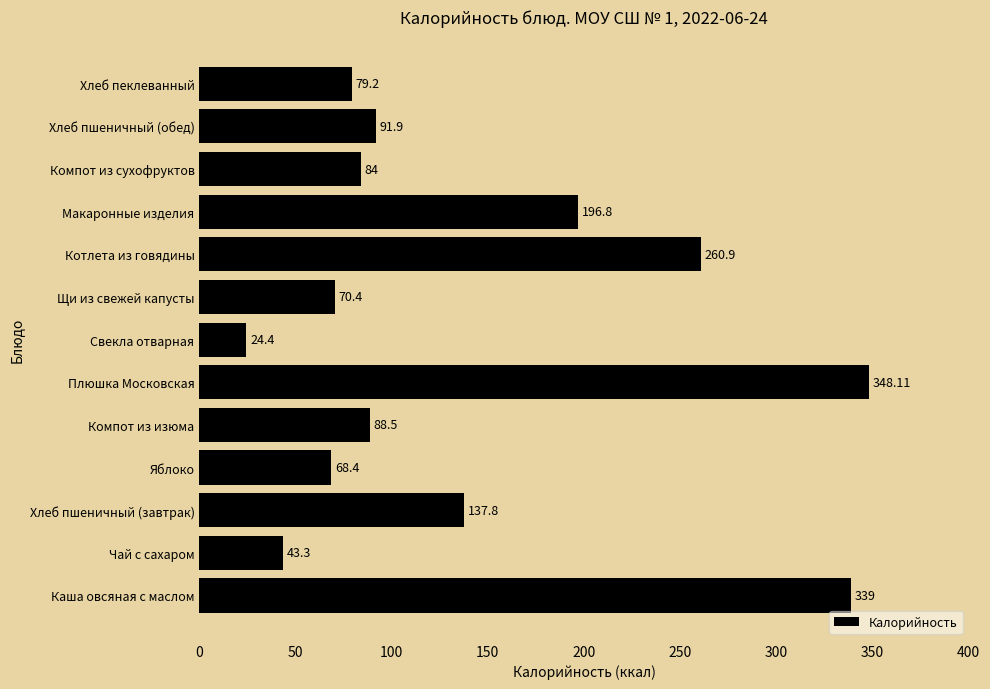

Count the number of data series in this chart.

1